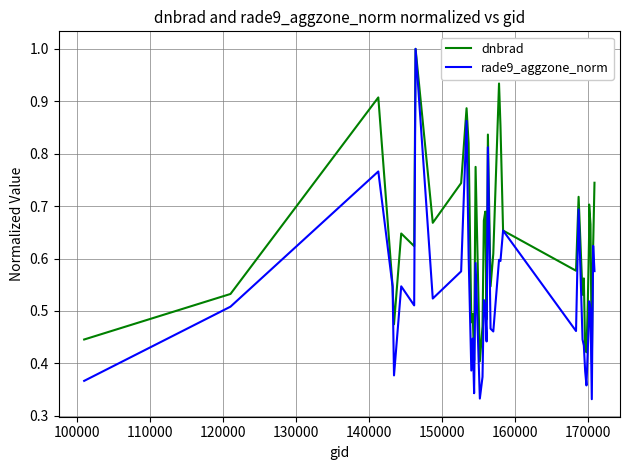

What is the maximum value for rade9_aggzone_norm?

1.0